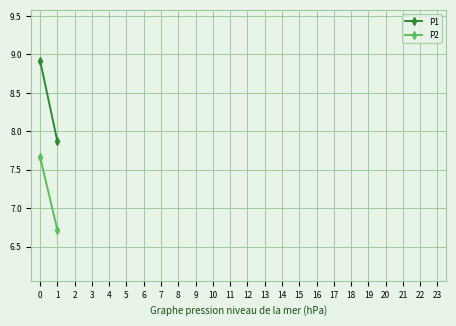

Rank the categories by P1 value from highest to lowest.

0, 1